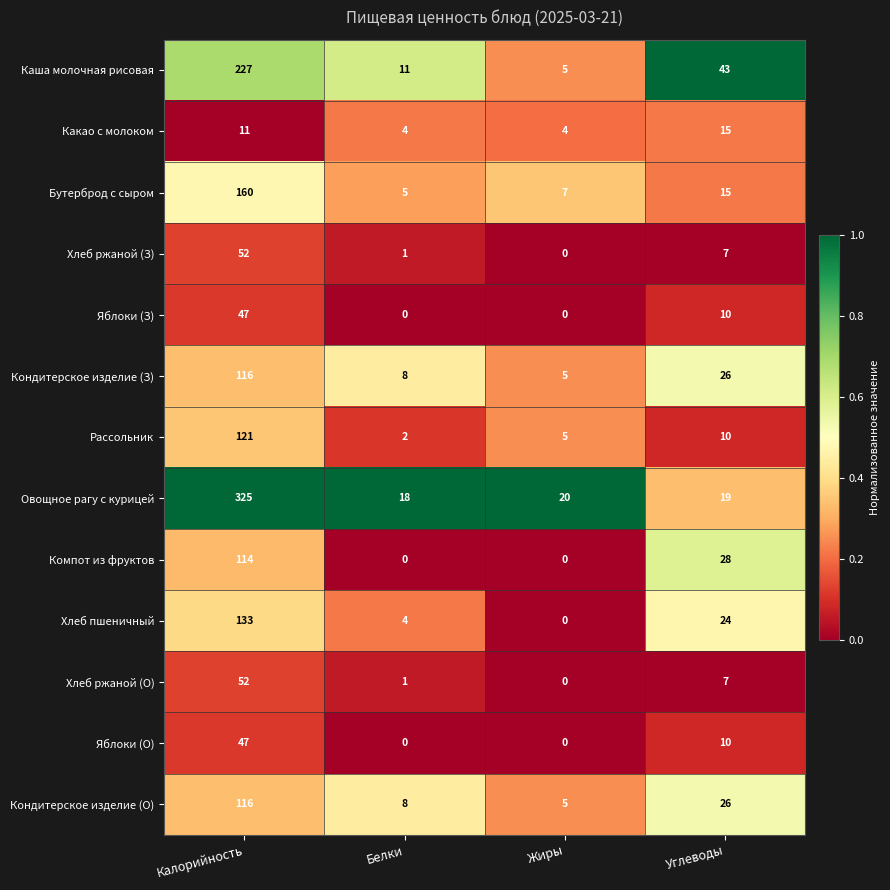

How many data points in Бутерброд с сыром are less than 15?

2